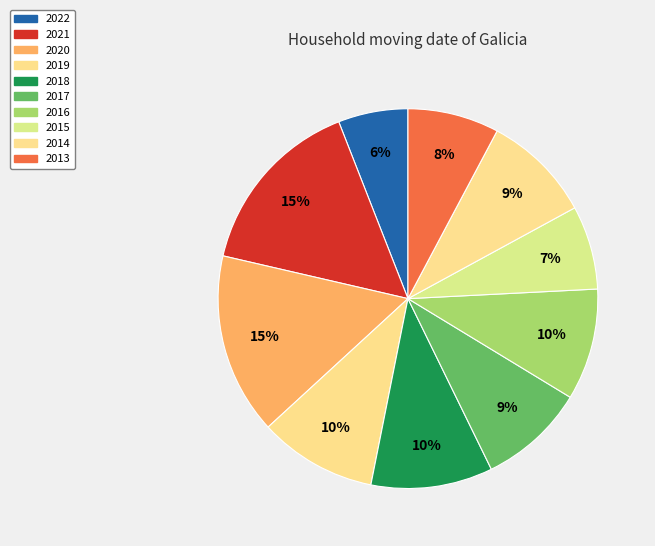

Which slice is the smallest?

2022